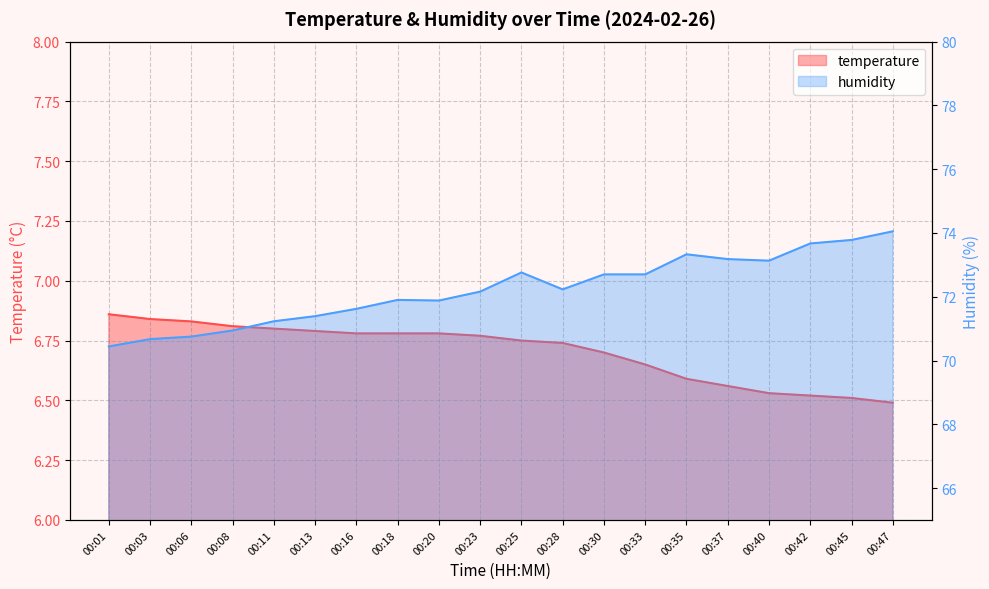

Between 00:47 and 00:28, which is larger?

00:28